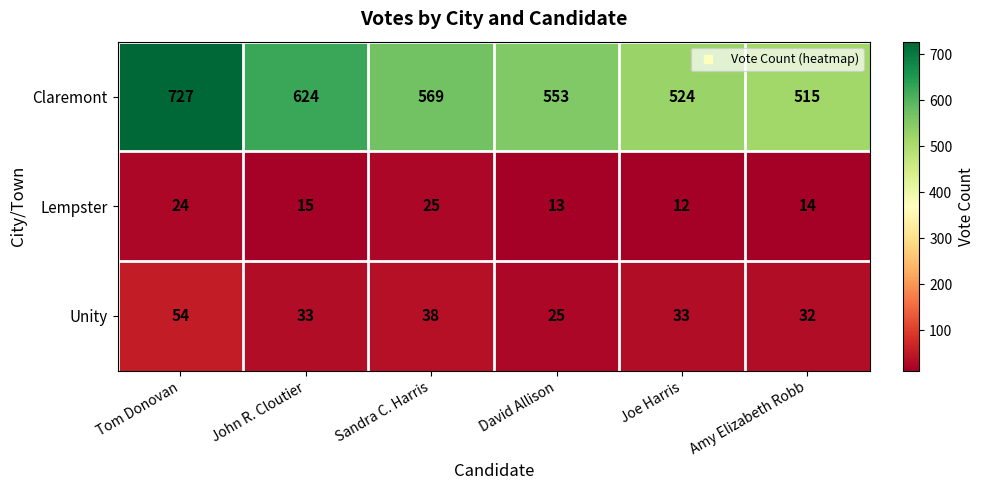

List the series in order of their peak value, lowest first.

Lempster, Unity, Claremont